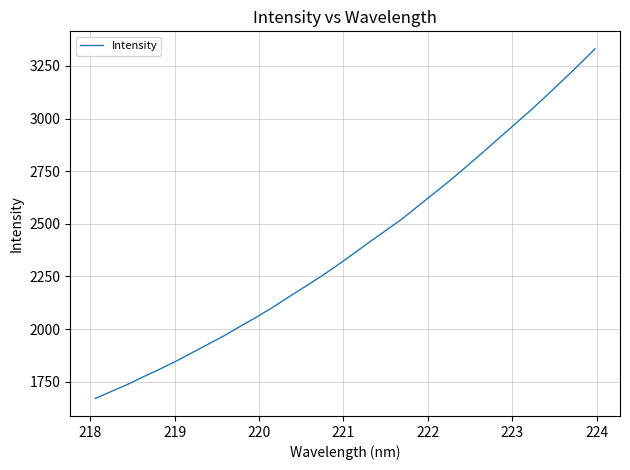

Count the number of values greater than 2357.

16